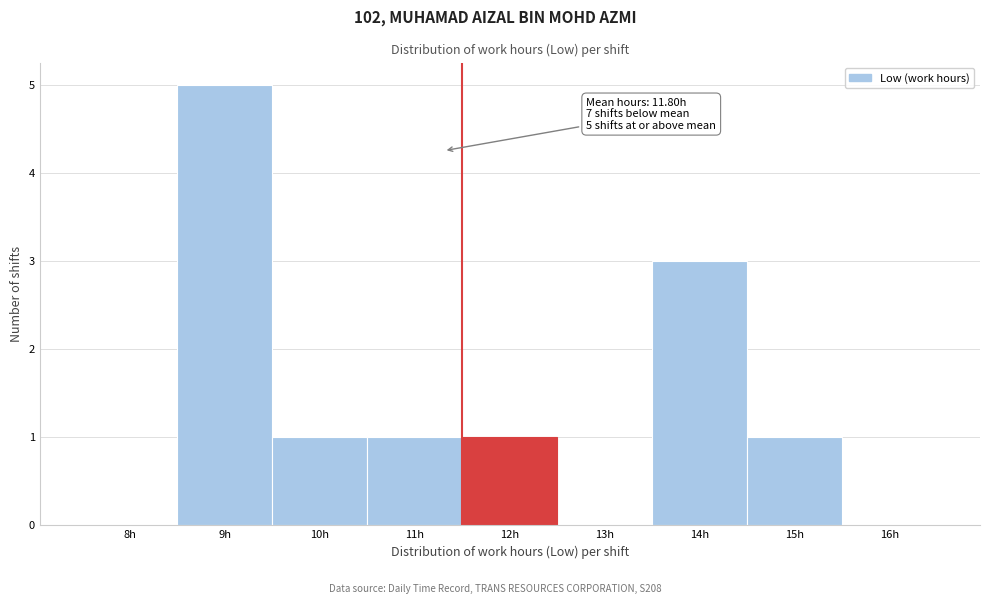

Reading left to right, list all the values displayed in this chart.

8h=0	9h=5	10h=1	11h=1	12h=1	13h=0	14h=3	15h=1	16h=0